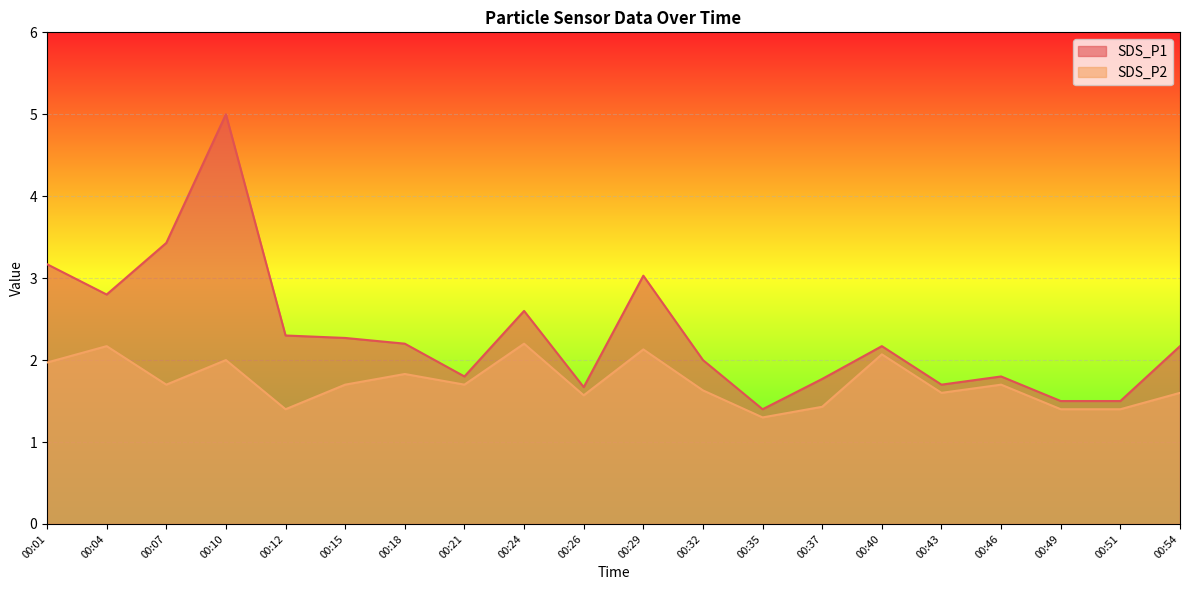

Reading right to left, transcribe all the data shown in this chart.

SDS_P1: 2.2	1.5	1.5	1.8	1.7	2.2	1.8	1.4	2.0	3.0	1.7	2.6	1.8	2.2	2.3	2.3	5.0	3.4	2.8	3.2
SDS_P2: 1.6	1.4	1.4	1.7	1.6	2.1	1.4	1.3	1.6	2.1	1.6	2.2	1.7	1.8	1.7	1.4	2.0	1.7	2.2	2.0